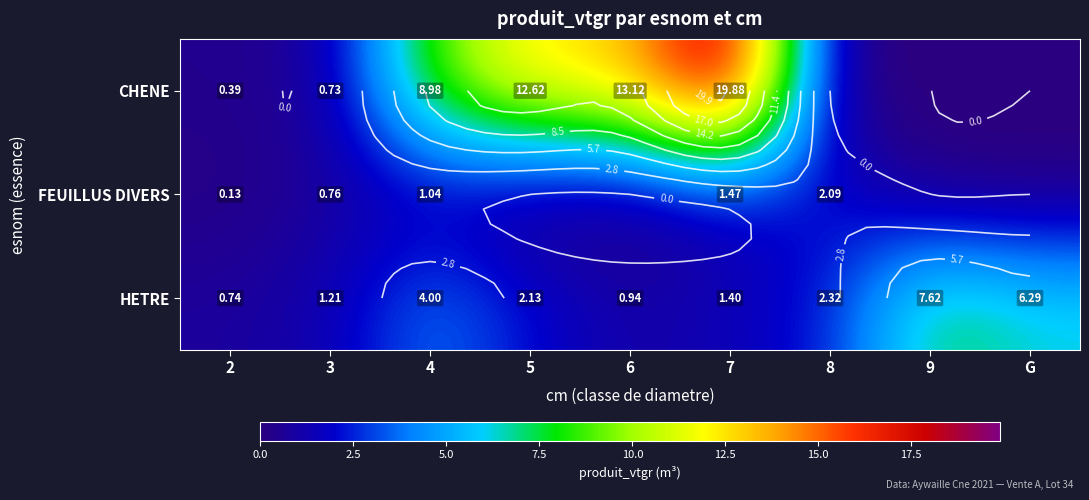

Which series has the largest range (max minus min)?

CHENE